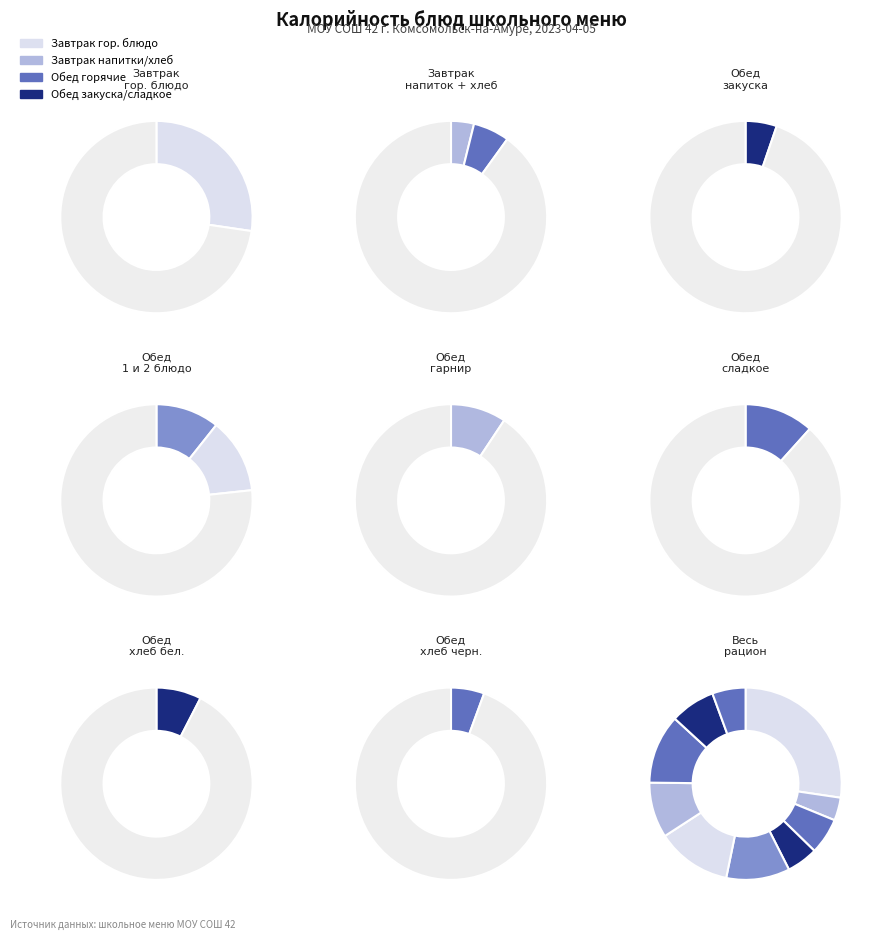

To the nearest percent, what is the difference between the Суп рыбный and Хлеб пшеничный slice percentages?

3%